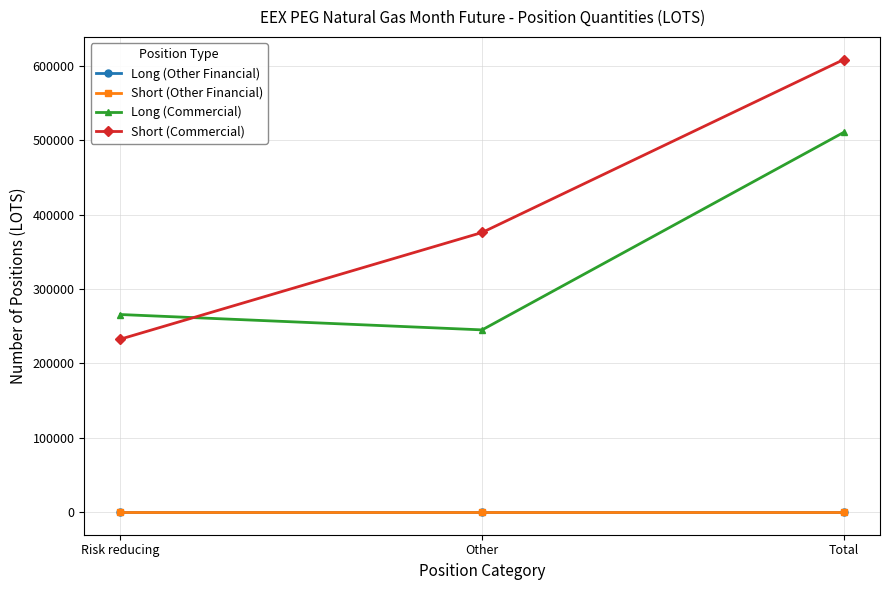

Which category has the highest value in the Long (Other Financial) series?

Risk reducing